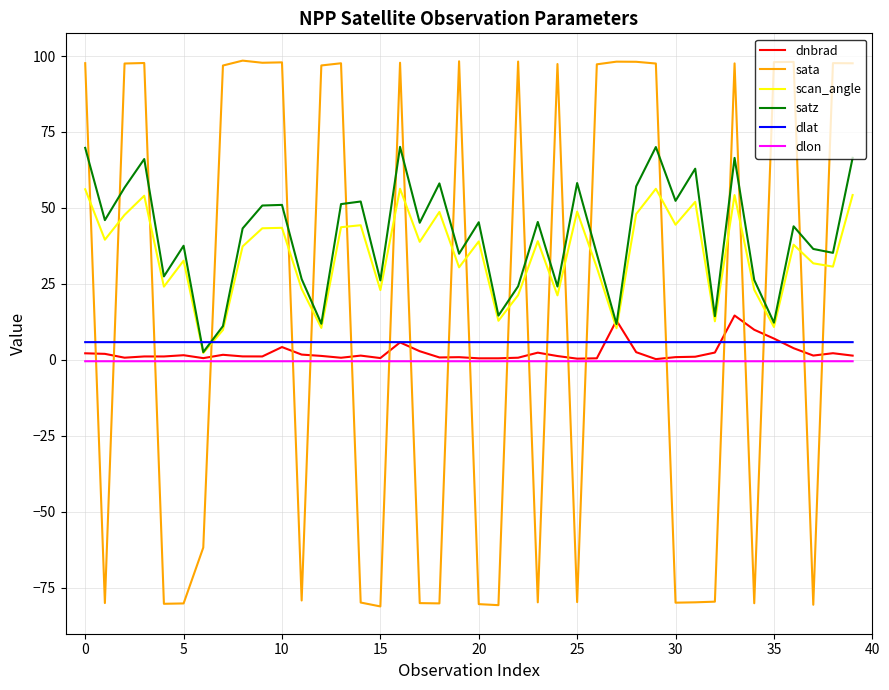

What is the average value of the dlon series?

-0.5